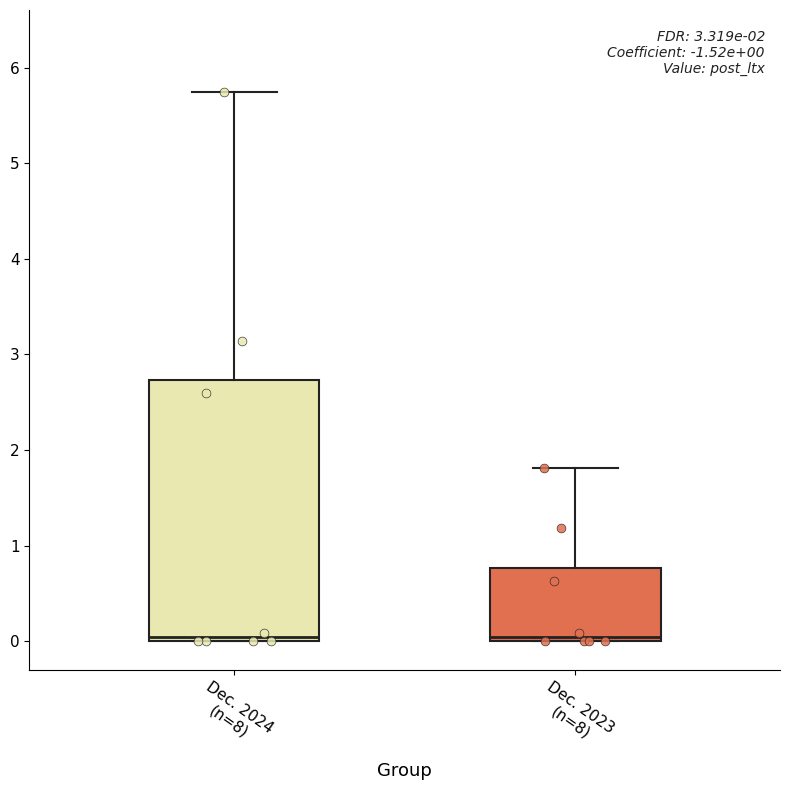

Comparing the boxes themselves (not the whiskers), which one is the tallest?

Dec. 2024 (n=8)